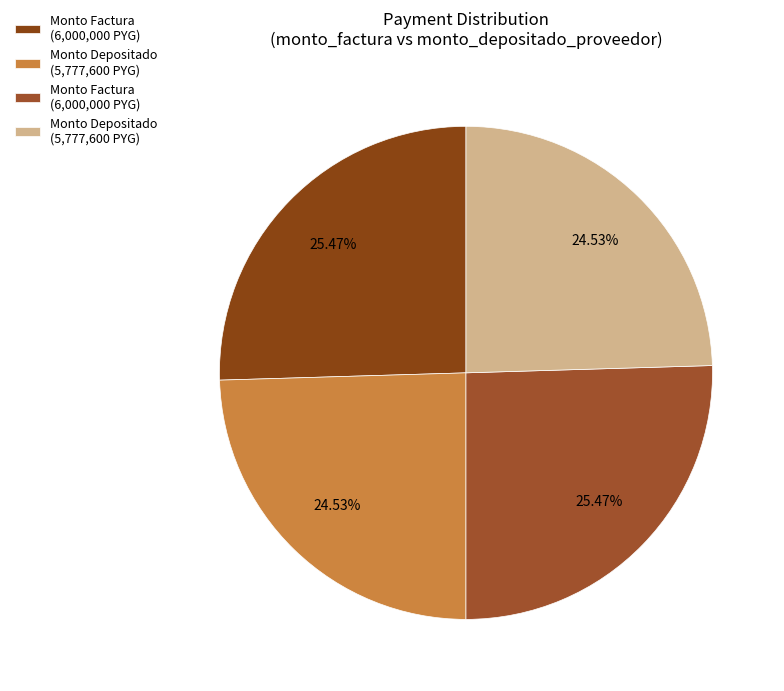

How many segments does this pie chart have?

4